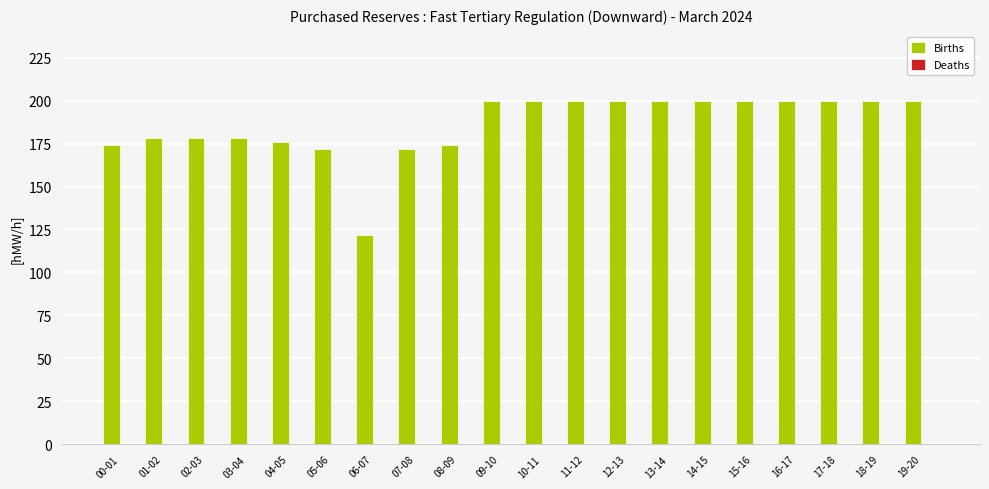

The chart shows a value of 307 at 17-18. True or false?

False